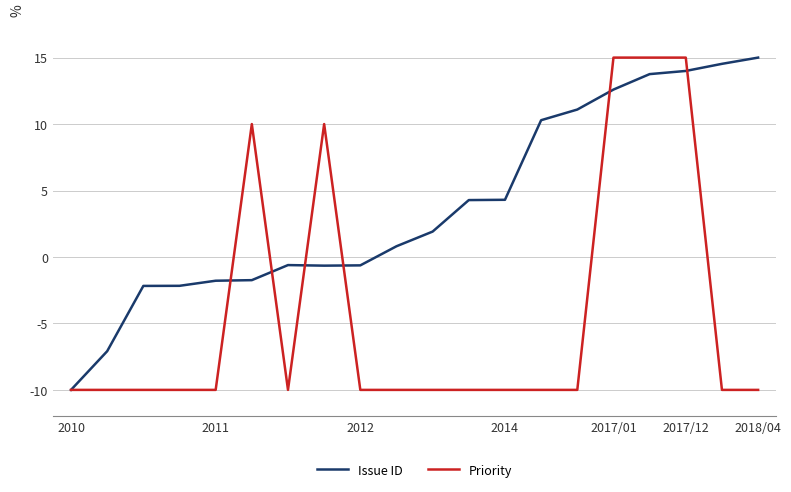

Which series has the largest total across all categories?

Issue ID